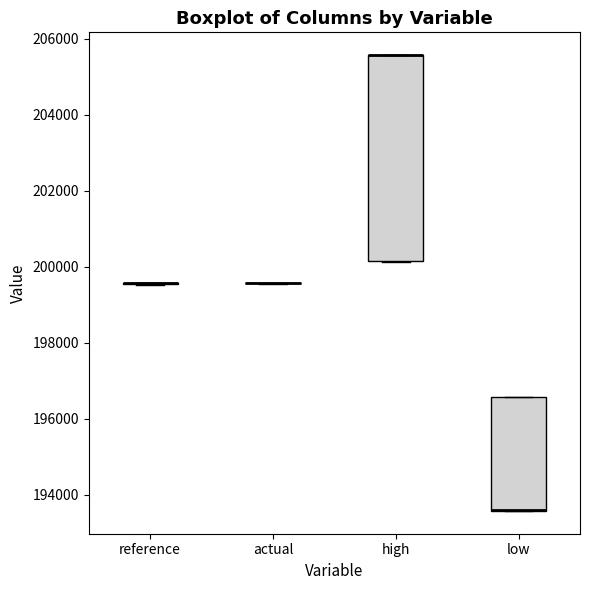

Comparing the boxes themselves (not the whiskers), which one is the tallest?

high